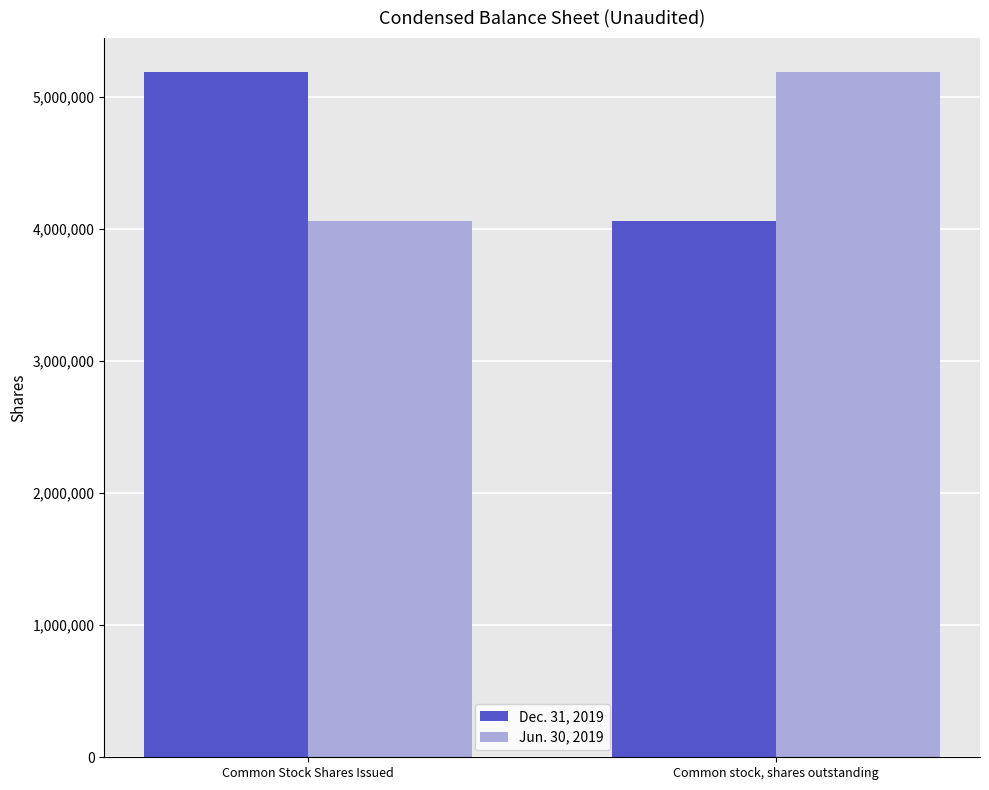

What is the value of the Jun. 30, 2019 bar at the 1st from the left?

4058724